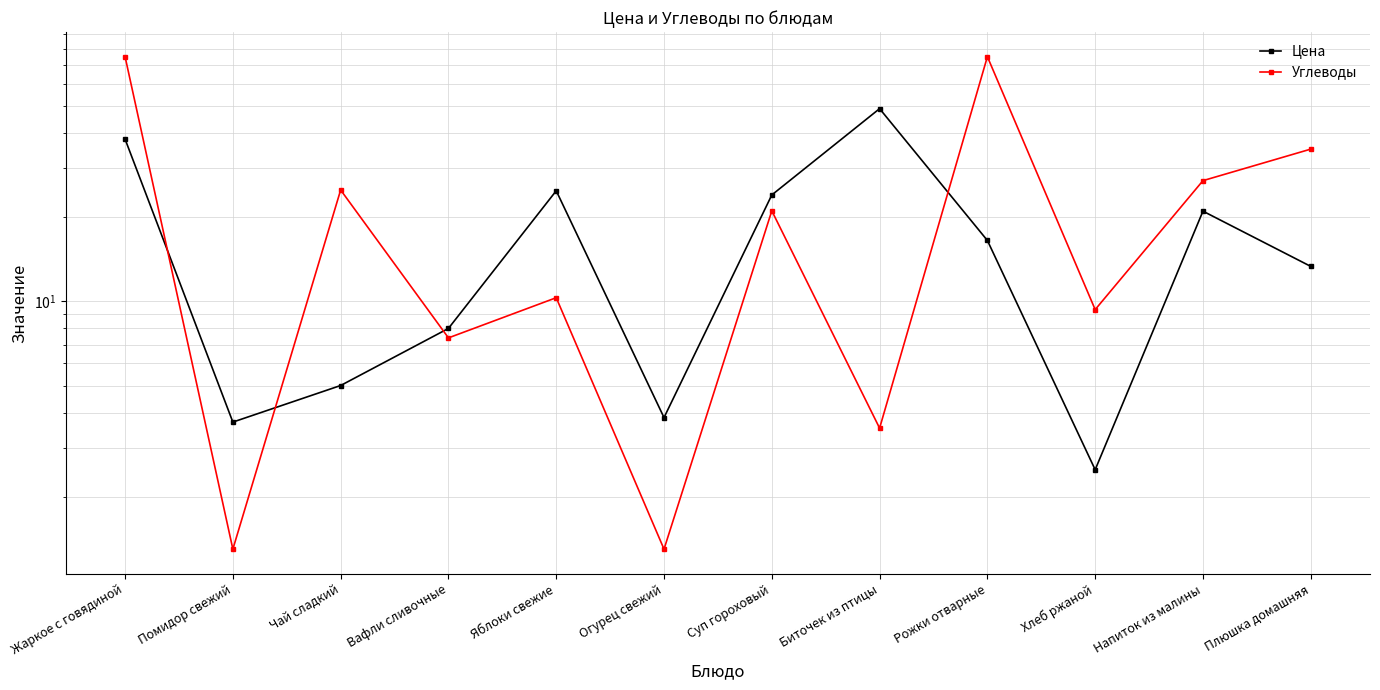

List the labels in order of Углеводы value, smallest first.

Помидор свежий, Огурец свежий, Биточек из птицы, Вафли сливочные, Хлеб ржаной, Яблоки свежие, Суп гороховый, Чай сладкий, Напиток из малины, Плюшка домашняя, Жаркое с говядиной, Рожки отварные